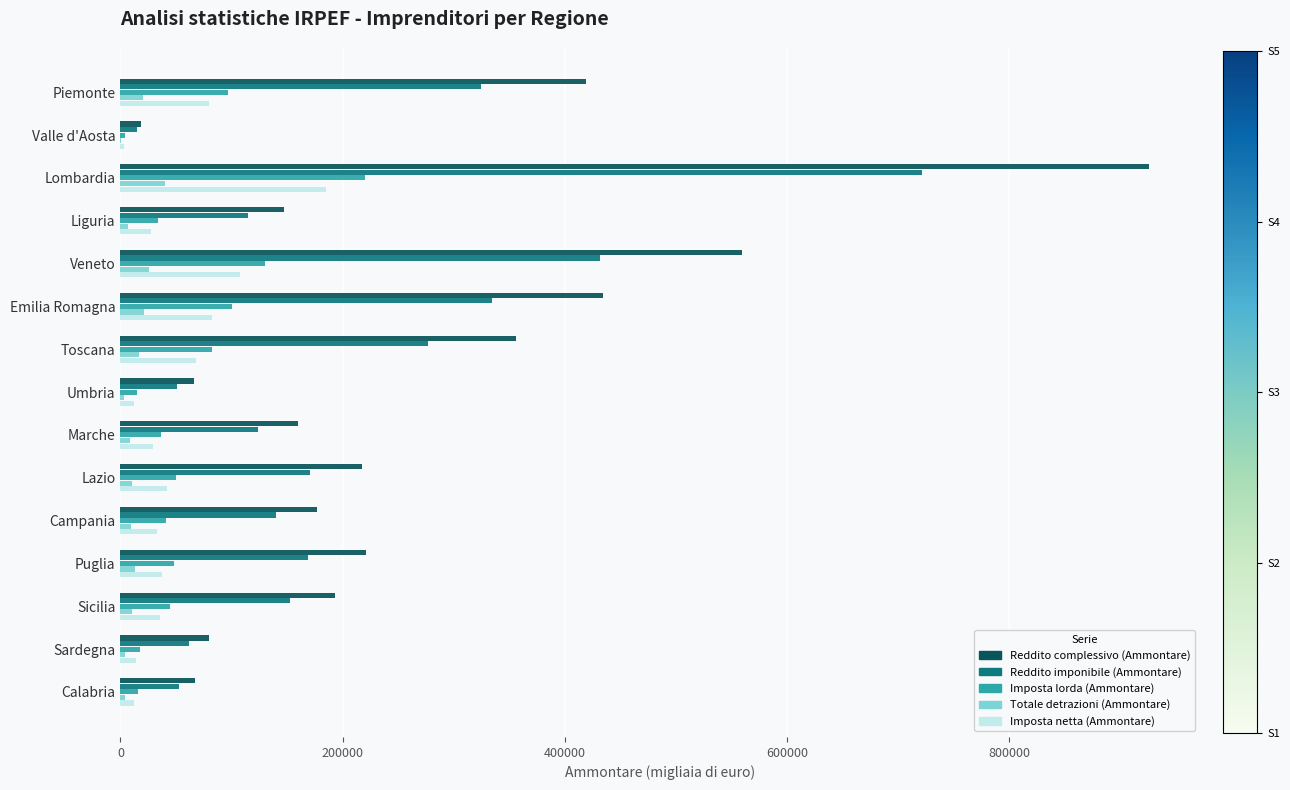

At which label does Reddito imponibile (Ammontare) reach its peak?

Lombardia